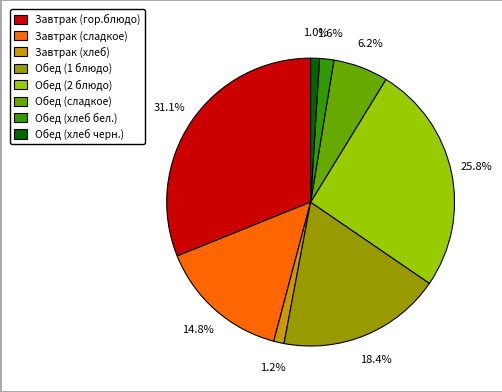

Which has a higher value, Обед (сладкое) or Завтрак (гор.блюдо)?

Завтрак (гор.блюдо)